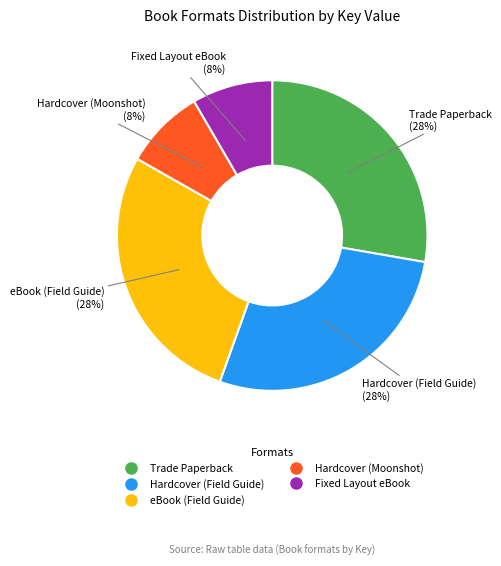

To the nearest percent, what is the average slice percentage?

20%